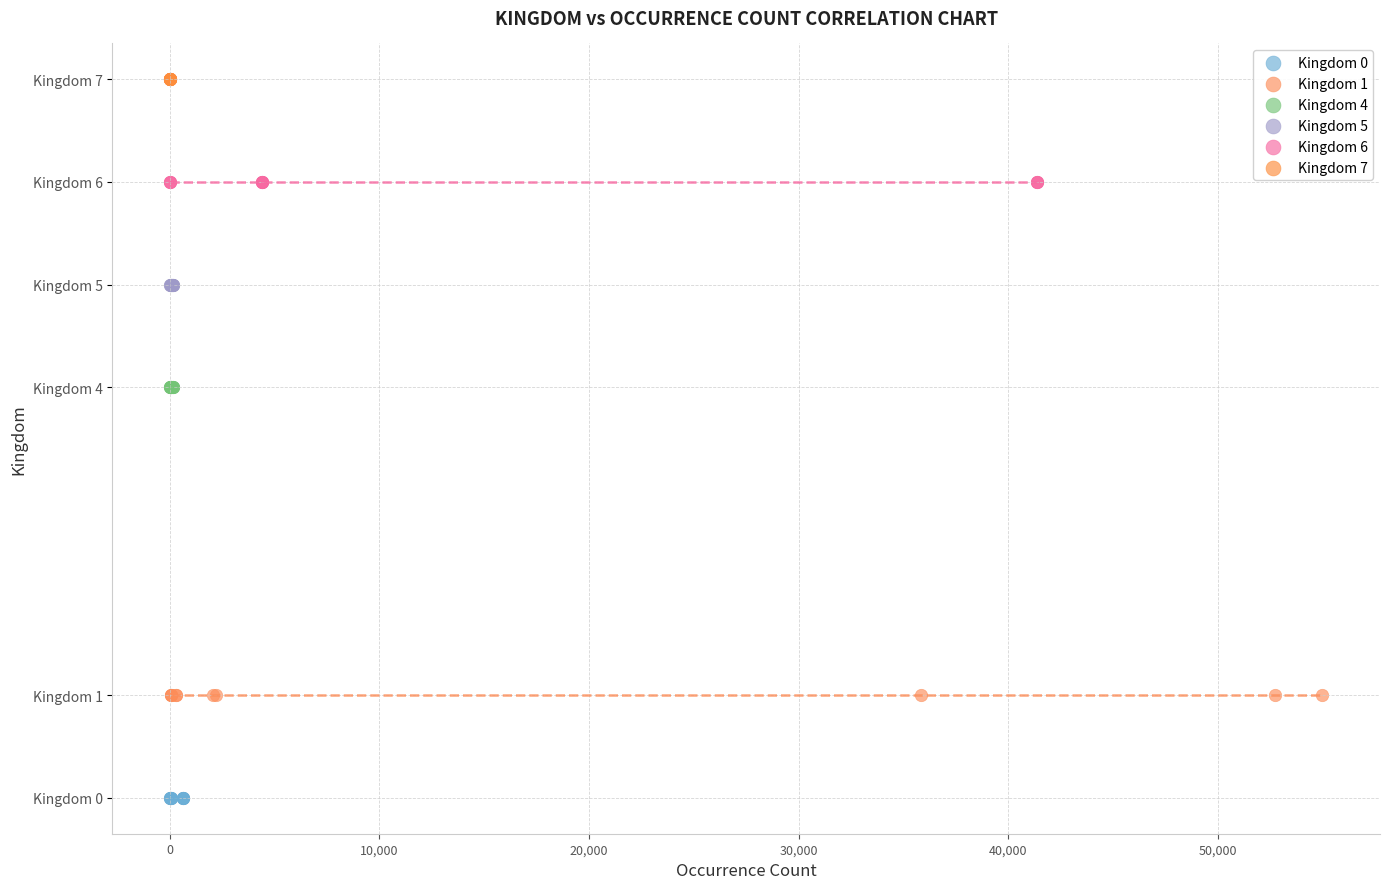

What are all the series names shown in the legend?

Kingdom 0, Kingdom 1, Kingdom 4, Kingdom 5, Kingdom 6, Kingdom 7